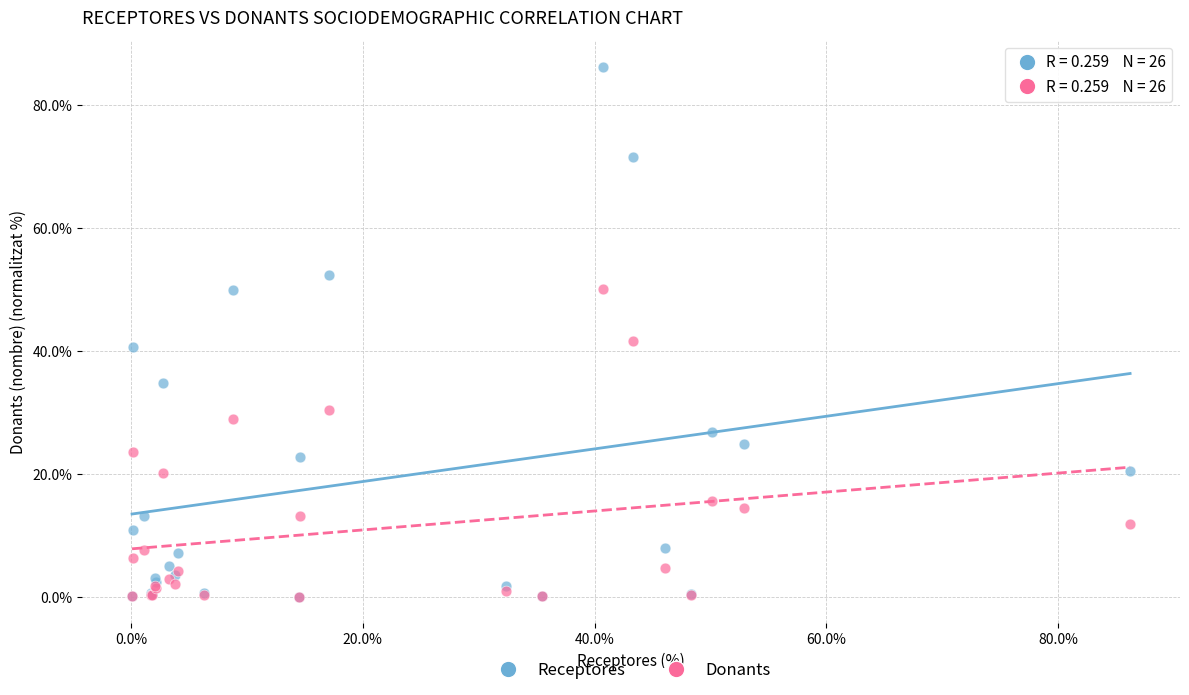

Which series has the largest Y range (max minus min)?

Receptores